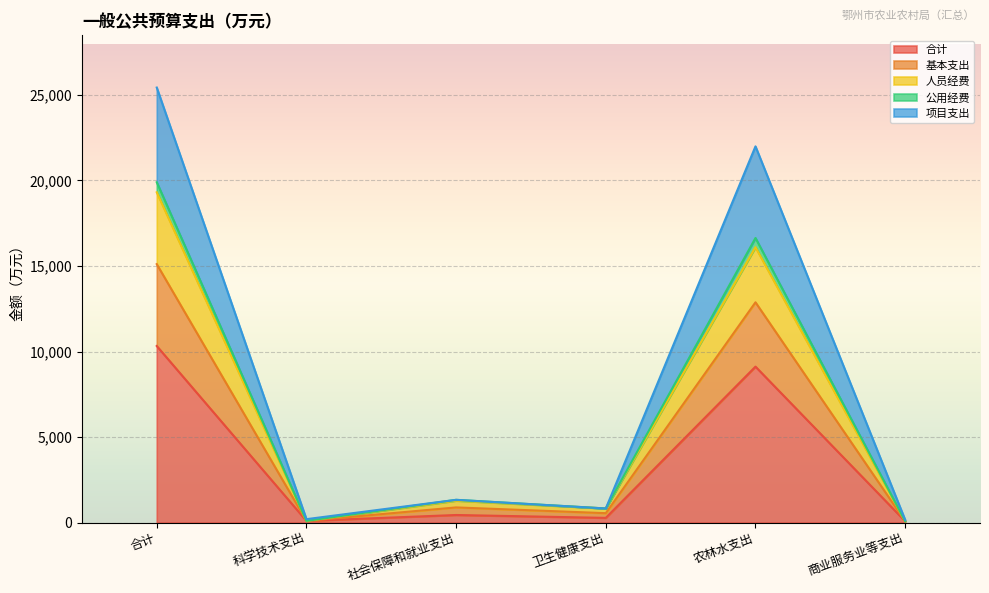

Which series changed the most between 合计 and 科学技术支出?

公用经费